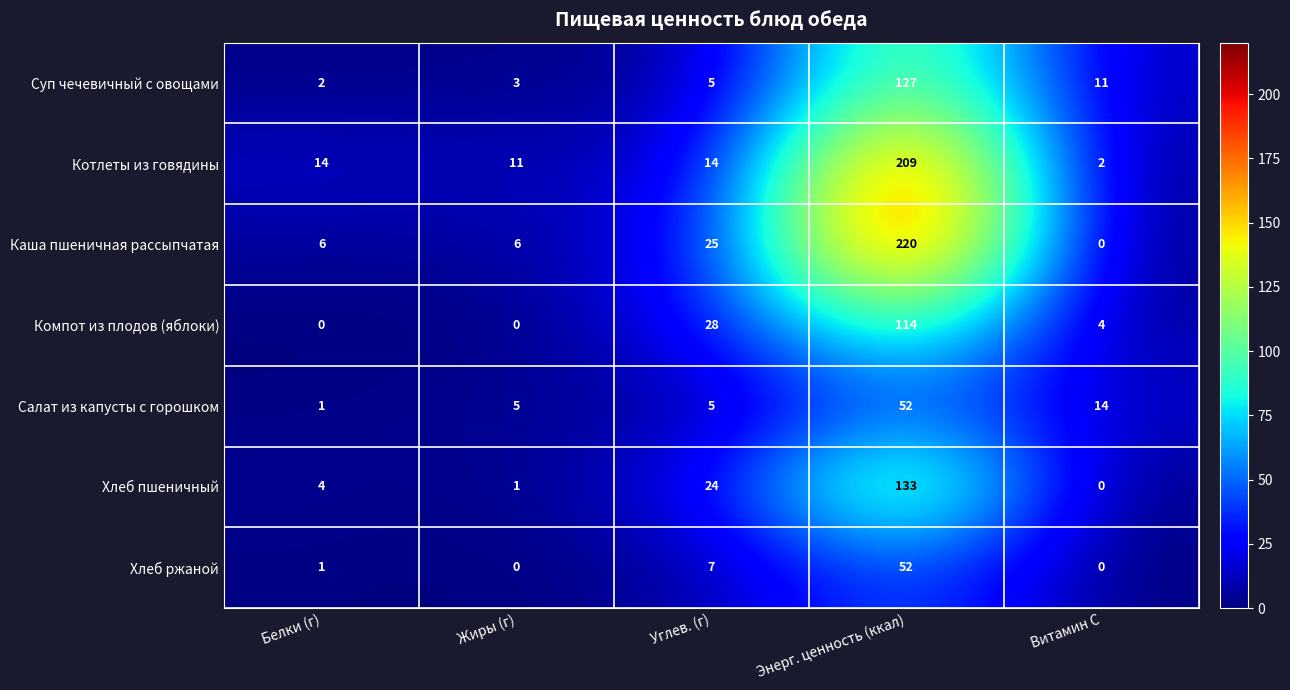

Is it true that Компот из плодов (яблоки) equals 0 at Жиры (г)?

True